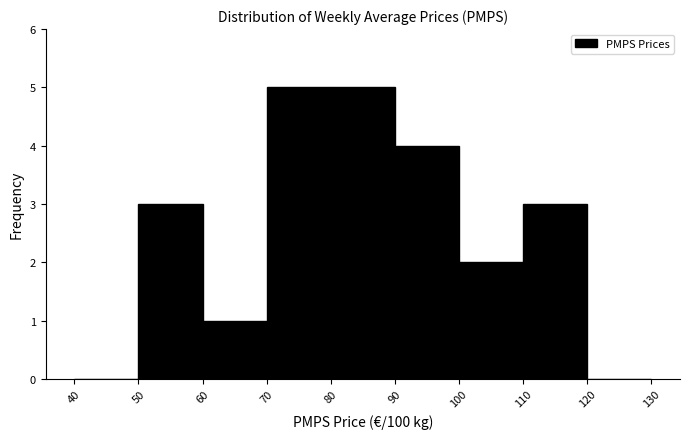

How tall is the bar that spans 80 to 90 on the x-axis? The values are not printed on the chart, so give them approximately, as read against the axis.

5